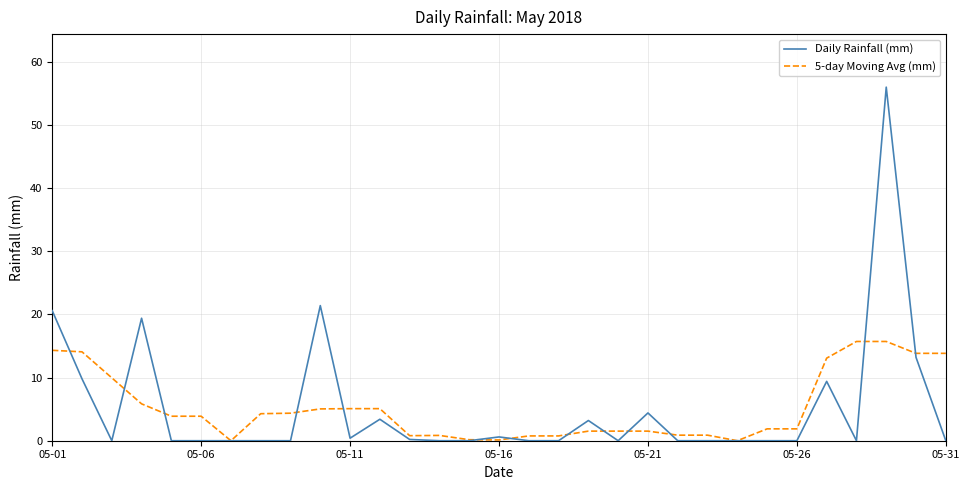

Which series has the largest range (max minus min)?

Daily Rainfall (mm)